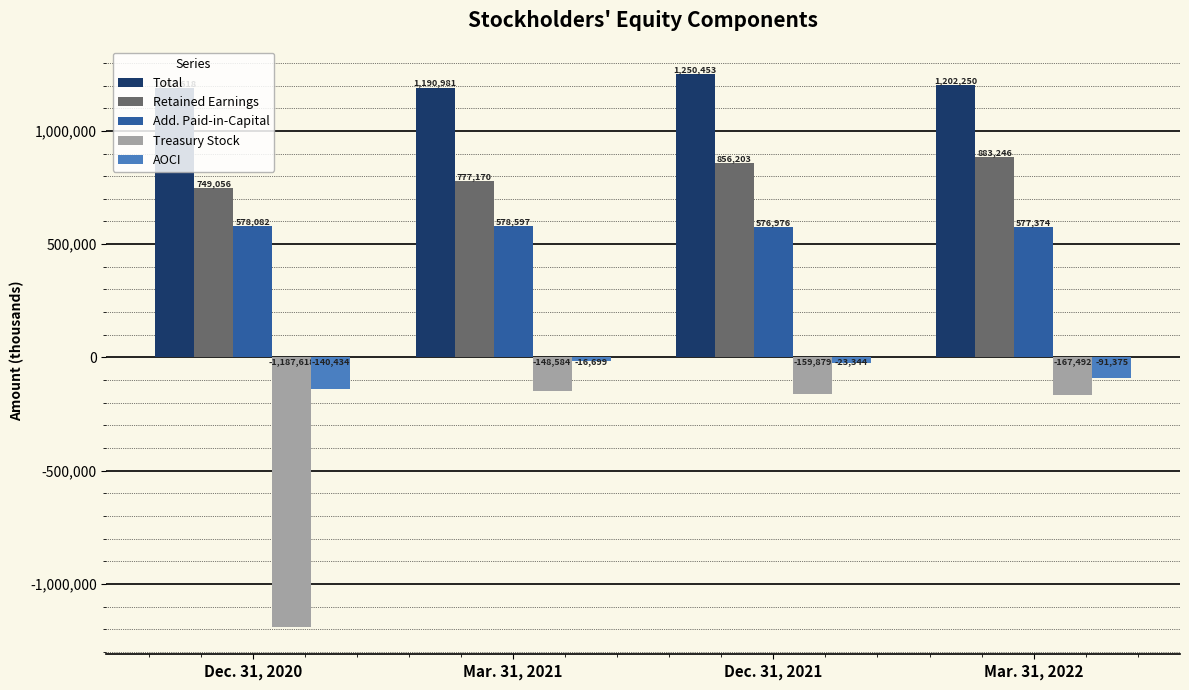

What is the spread (max minus min) of values at Mar. 31, 2022?

1369742